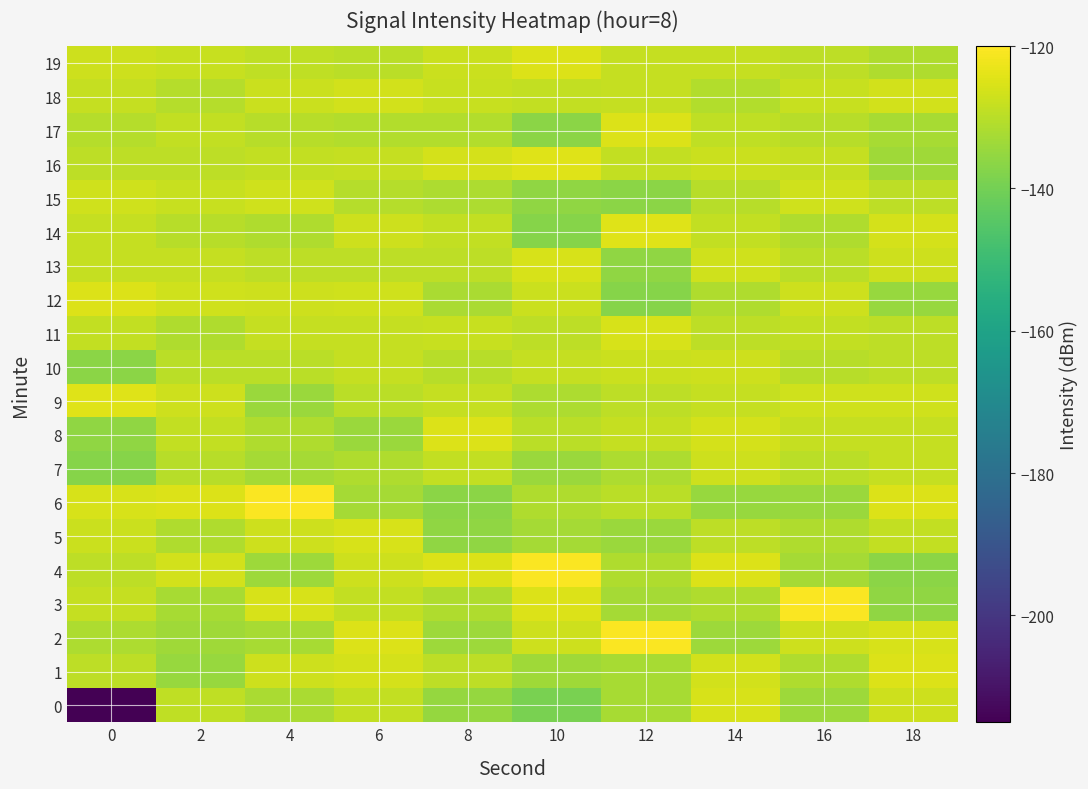

Between 10 and 6, which is larger?

6